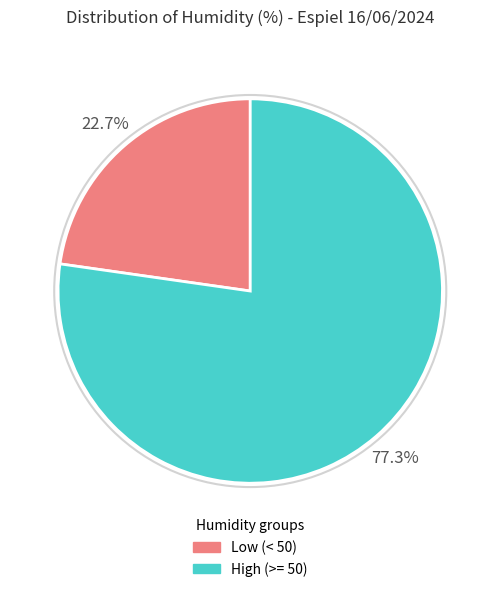

What is the majority slice?

High (>= 50)